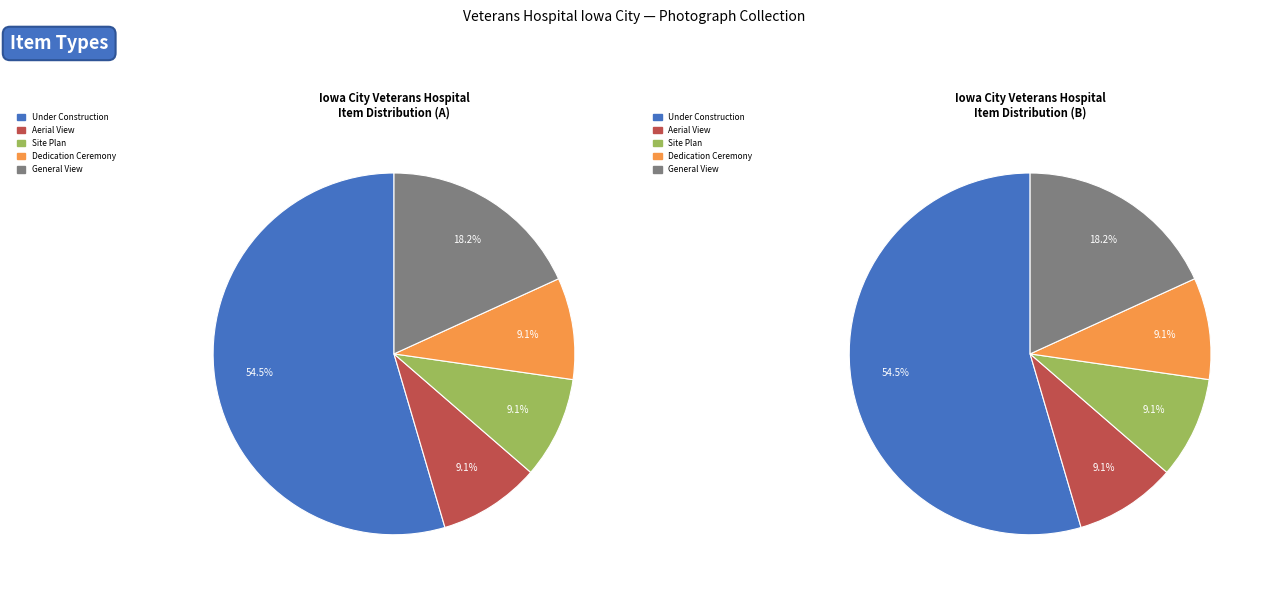

Combined, do Site plans and Aerial views account for over 50%?

No